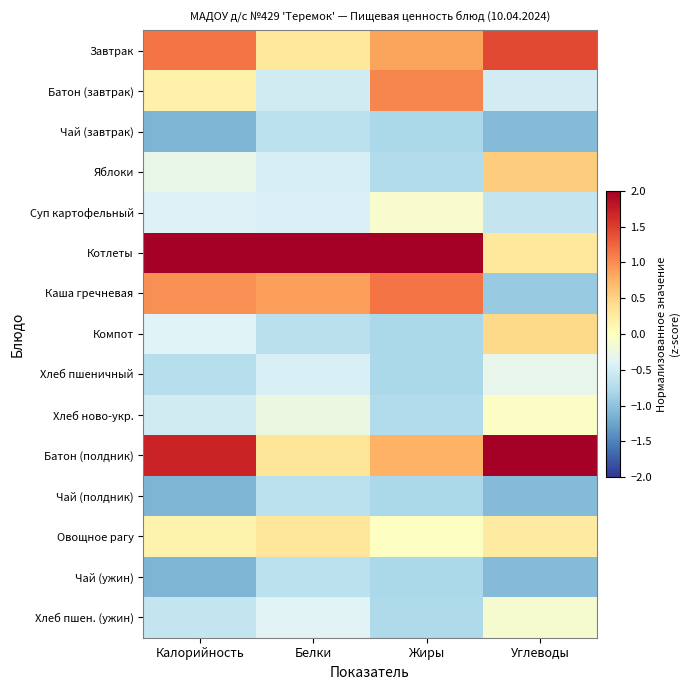

Reading left to right, what are all the values shown in this chart?

Завтрак: Калорийность=1.2	Белки=0.3	Жиры=0.9	Углеводы=1.4
Батон (завтрак): Калорийность=0.2	Белки=-0.5	Жиры=1.0	Углеводы=-0.5
Чай (завтрак): Калорийность=-1.1	Белки=-0.7	Жиры=-0.8	Углеводы=-1.1
Яблоки: Калорийность=-0.3	Белки=-0.5	Жиры=-0.7	Углеводы=0.5
Суп картофельный: Калорийность=-0.4	Белки=-0.4	Жиры=-0.1	Углеводы=-0.6
Котлеты: Калорийность=2.1	Белки=3.3	Жиры=2.6	Углеводы=0.3
Каша гречневая: Калорийность=1.0	Белки=0.9	Жиры=1.1	Углеводы=-0.9
Компот: Калорийность=-0.4	Белки=-0.7	Жиры=-0.8	Углеводы=0.4
Хлеб пшеничный: Калорийность=-0.7	Белки=-0.5	Жиры=-0.8	Углеводы=-0.3
Хлеб ново-укр.: Калорийность=-0.5	Белки=-0.2	Жиры=-0.7	Углеводы=-0.0
Батон (полдник): Калорийность=1.7	Белки=0.3	Жиры=0.8	Углеводы=2.7
Чай (полдник): Калорийность=-1.1	Белки=-0.7	Жиры=-0.8	Углеводы=-1.1
Овощное рагу: Калорийность=0.1	Белки=0.3	Жиры=-0.0	Углеводы=0.3
Чай (ужин): Калорийность=-1.1	Белки=-0.7	Жиры=-0.8	Углеводы=-1.1
Хлеб пшен. (ужин): Калорийность=-0.6	Белки=-0.4	Жиры=-0.8	Углеводы=-0.1